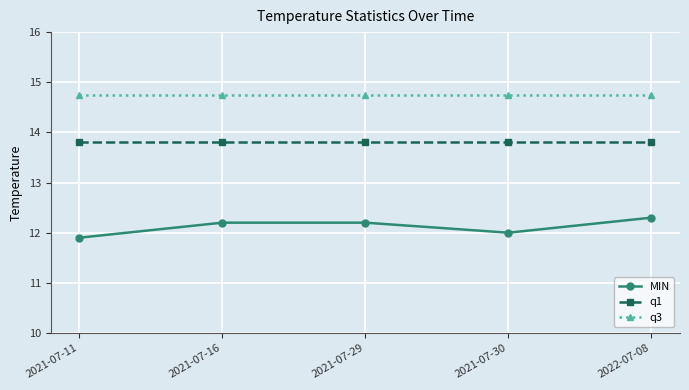

Which series has the largest range (max minus min)?

MIN